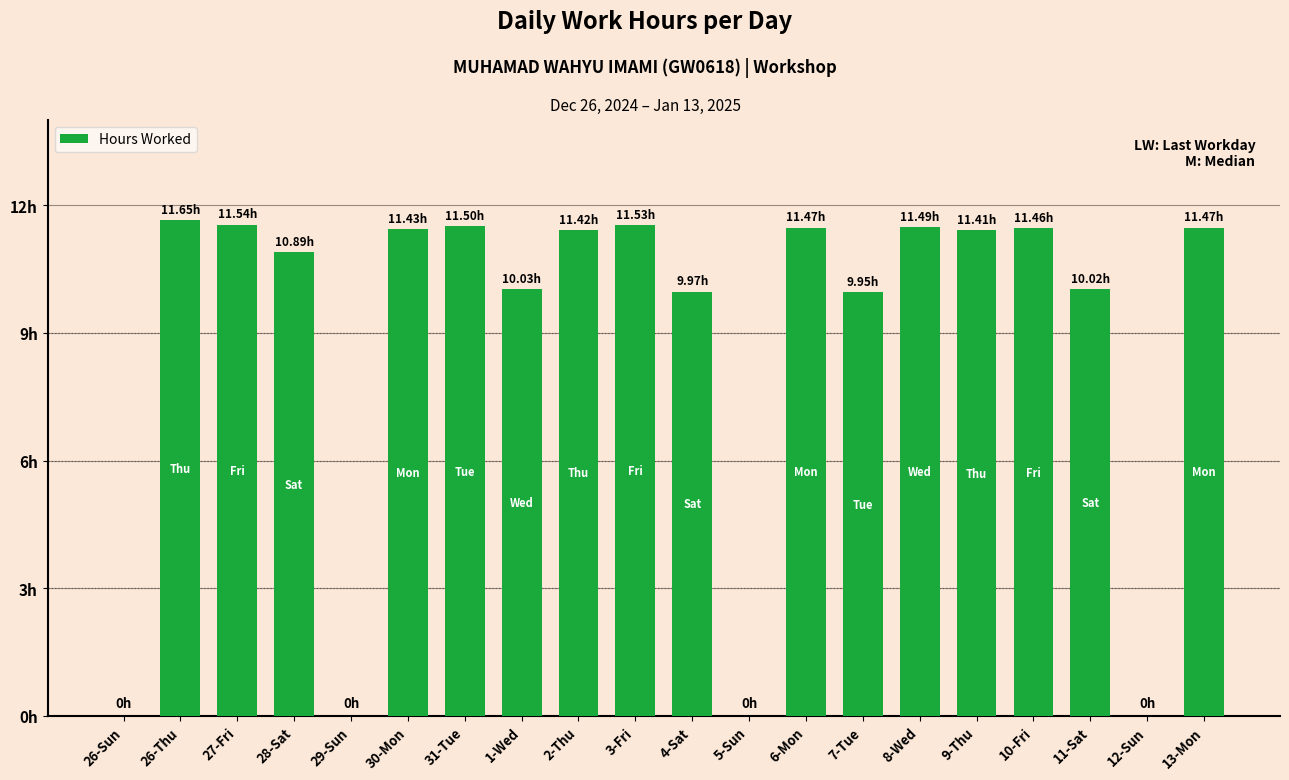

How many data points are less than 11?

9